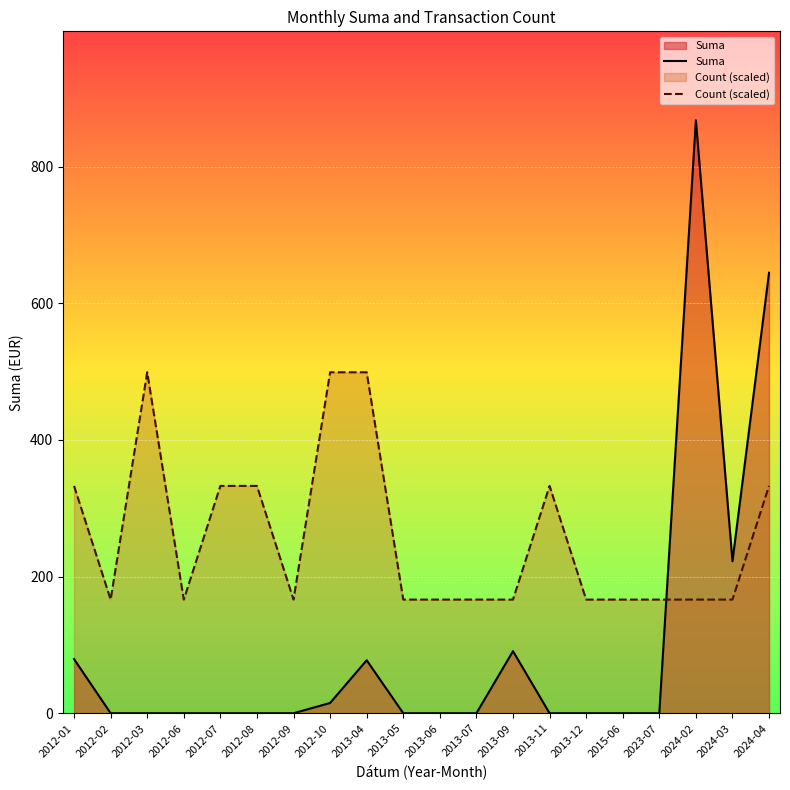

What are all the series names shown in the legend?

Suma, Count (scaled)